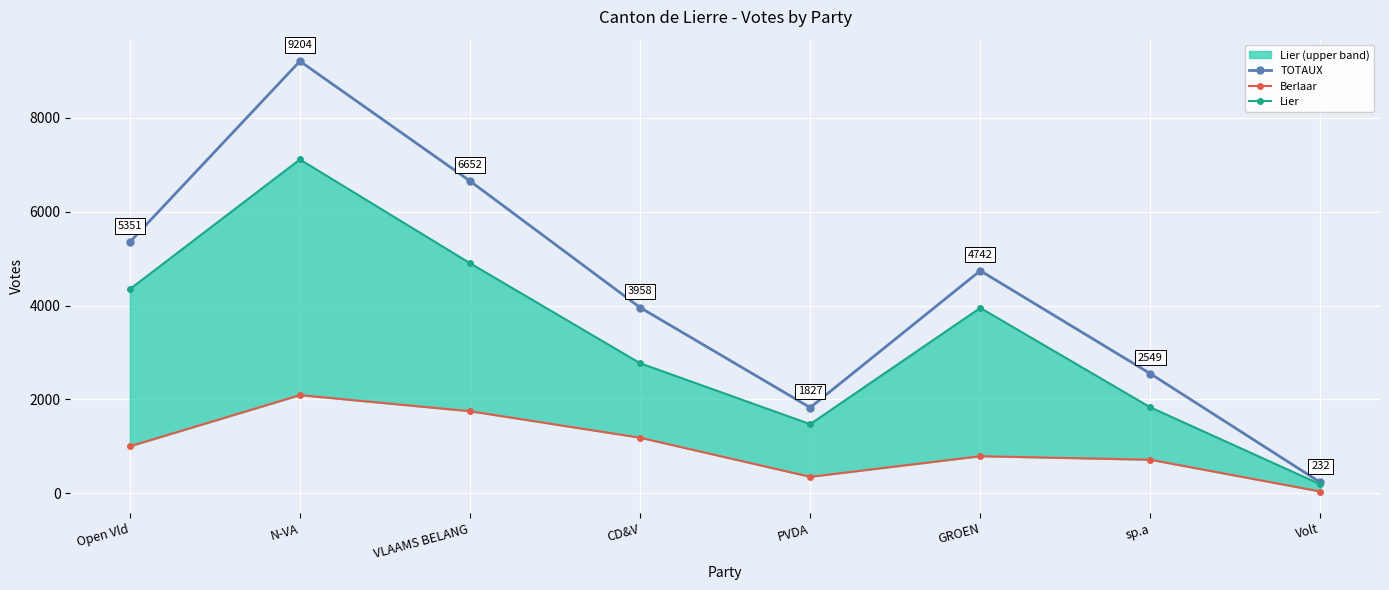

Reading right to left, extract all data points from this chart.

TOTAUX: Volt=232	sp.a=2549	GROEN=4742	PVDA=1827	CD&V=3958	VLAAMS BELANG=6652	N-VA=9204	Open Vld=5351
Berlaar: Volt=40	sp.a=717	GROEN=792	PVDA=353	CD&V=1186	VLAAMS BELANG=1750	N-VA=2093	Open Vld=1002
Lier: Volt=192	sp.a=1832	GROEN=3950	PVDA=1474	CD&V=2772	VLAAMS BELANG=4902	N-VA=7111	Open Vld=4349